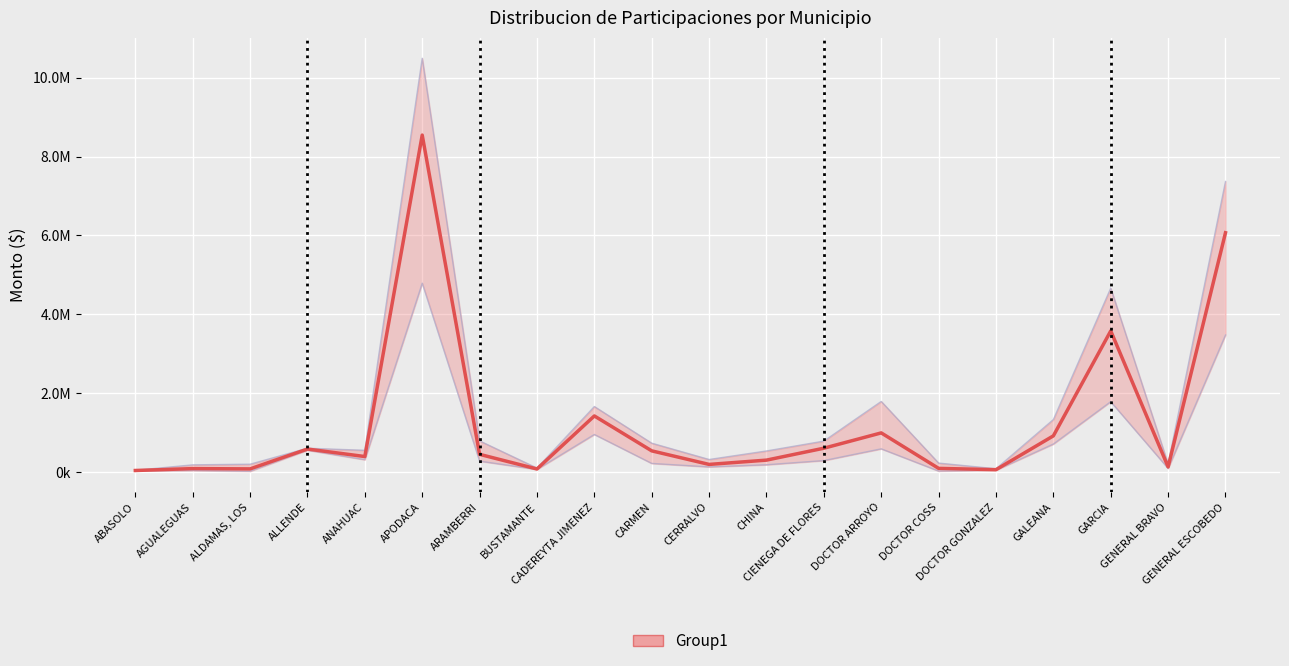

What is the smallest value displayed?

42136.0